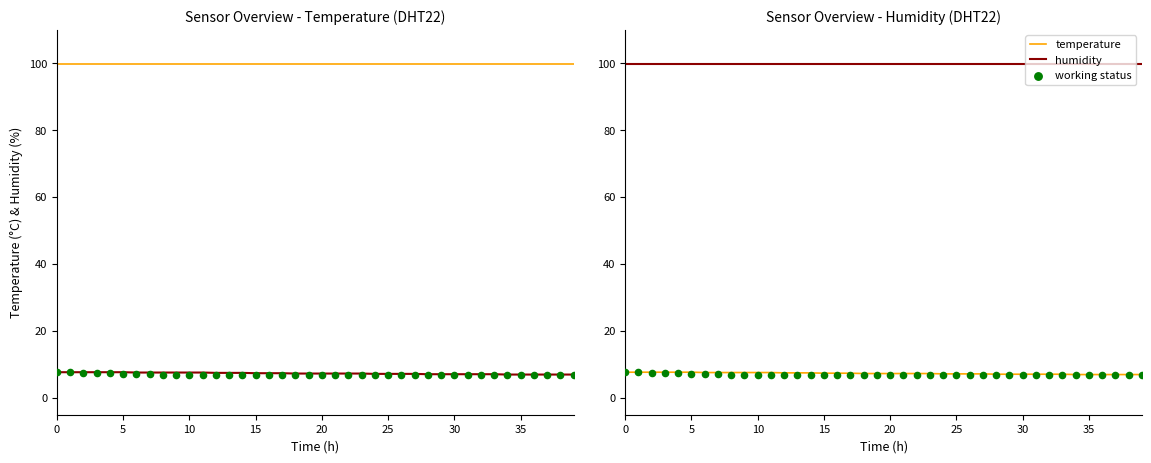

Is the value of temperature at 28 greater than the value of working status at 35?

No